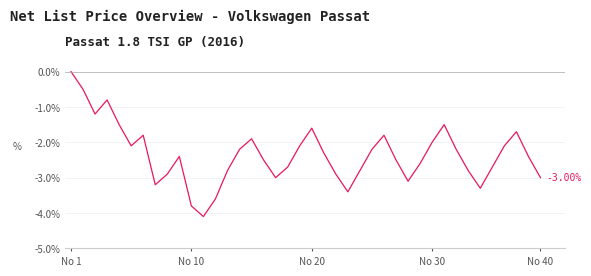

Does the chart display data point markers on the line(s)?

No